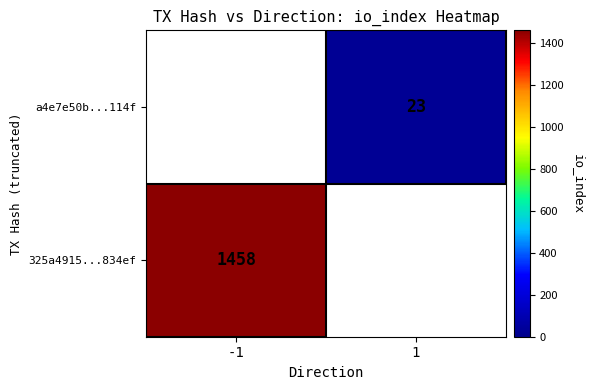

True or false: a4e7e50b...114f has a value of 23 at 1.

True